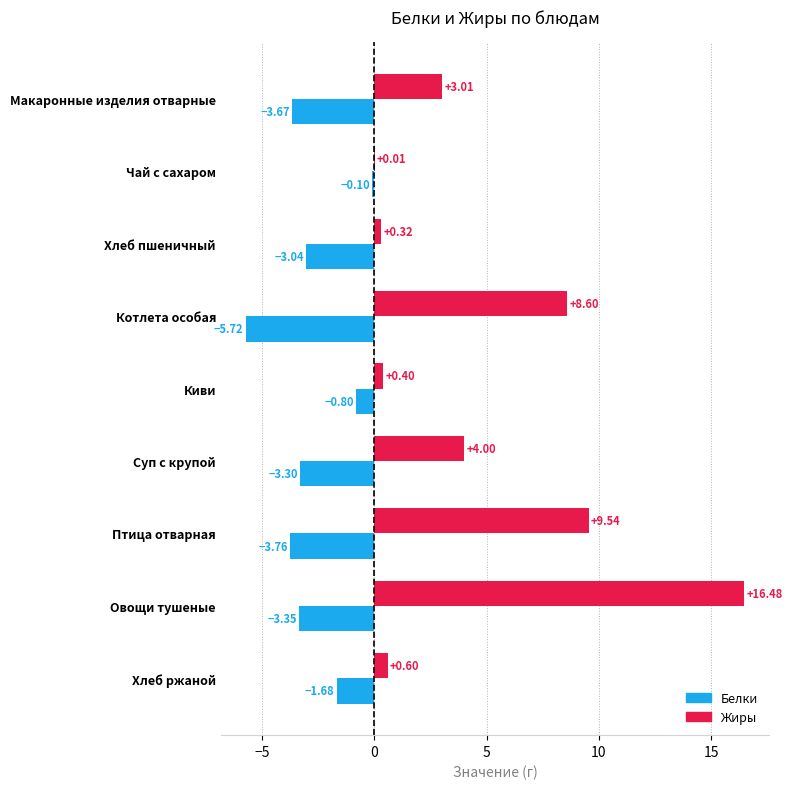

Between Котлета особая and Птица отварная, which series saw the biggest shift?

Белки